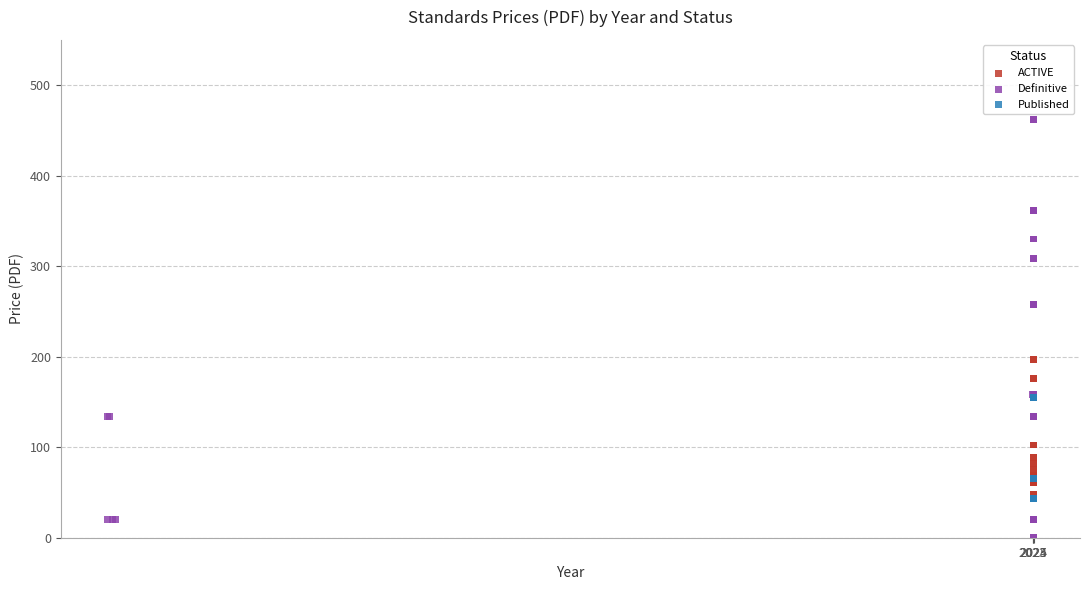

Which series has the largest Y range (max minus min)?

Definitive